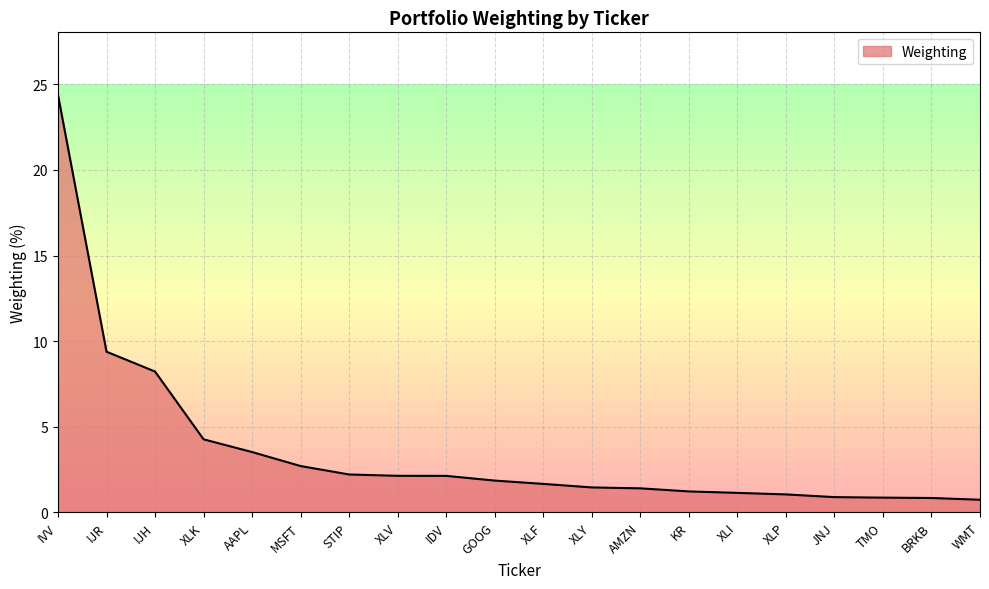

What position from the right is MSFT?

15